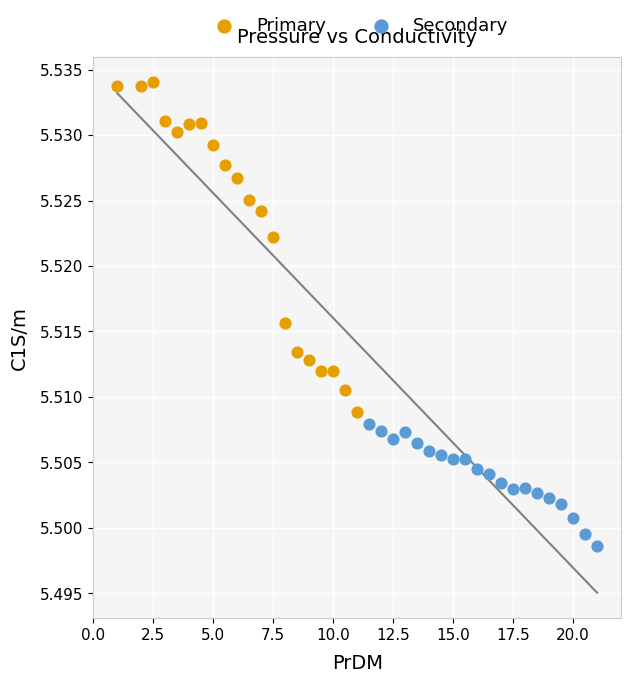

Which series reaches the maximum Y coordinate?

Primary